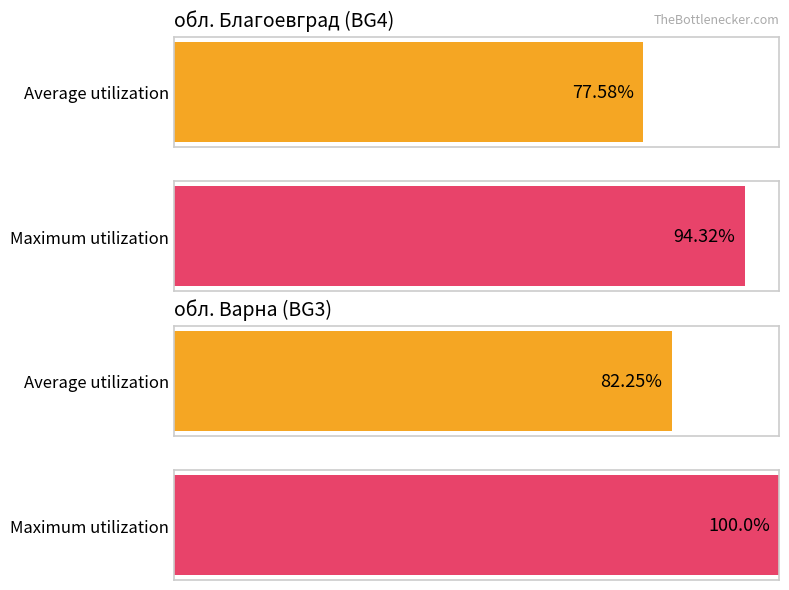

Does the chart contain stacked bars?

No